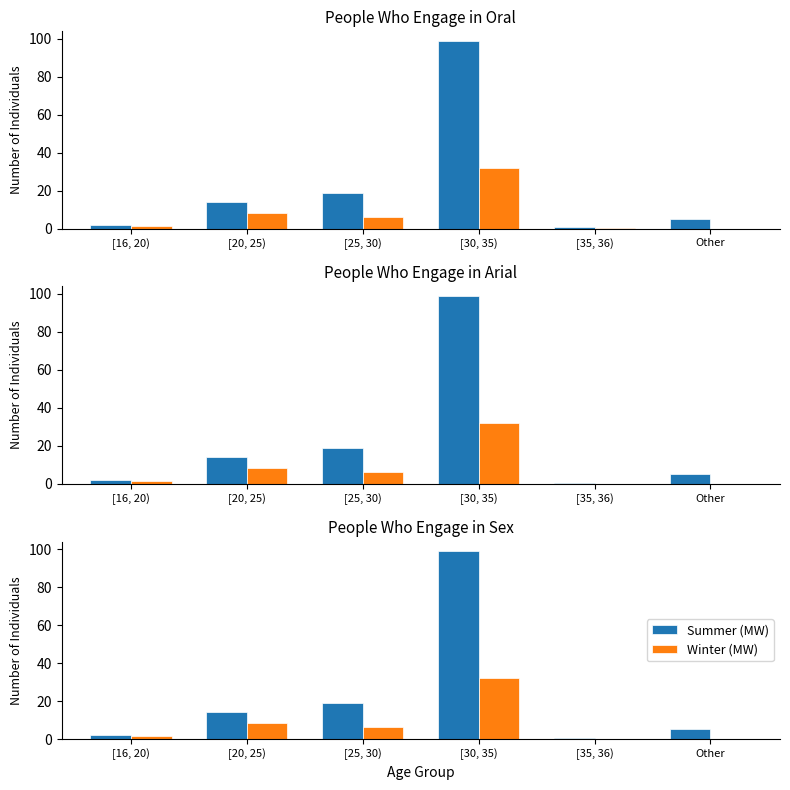

Is the value of Summer (MW) at [25, 30) greater than the value of Winter (MW) at [25, 30)?

Yes